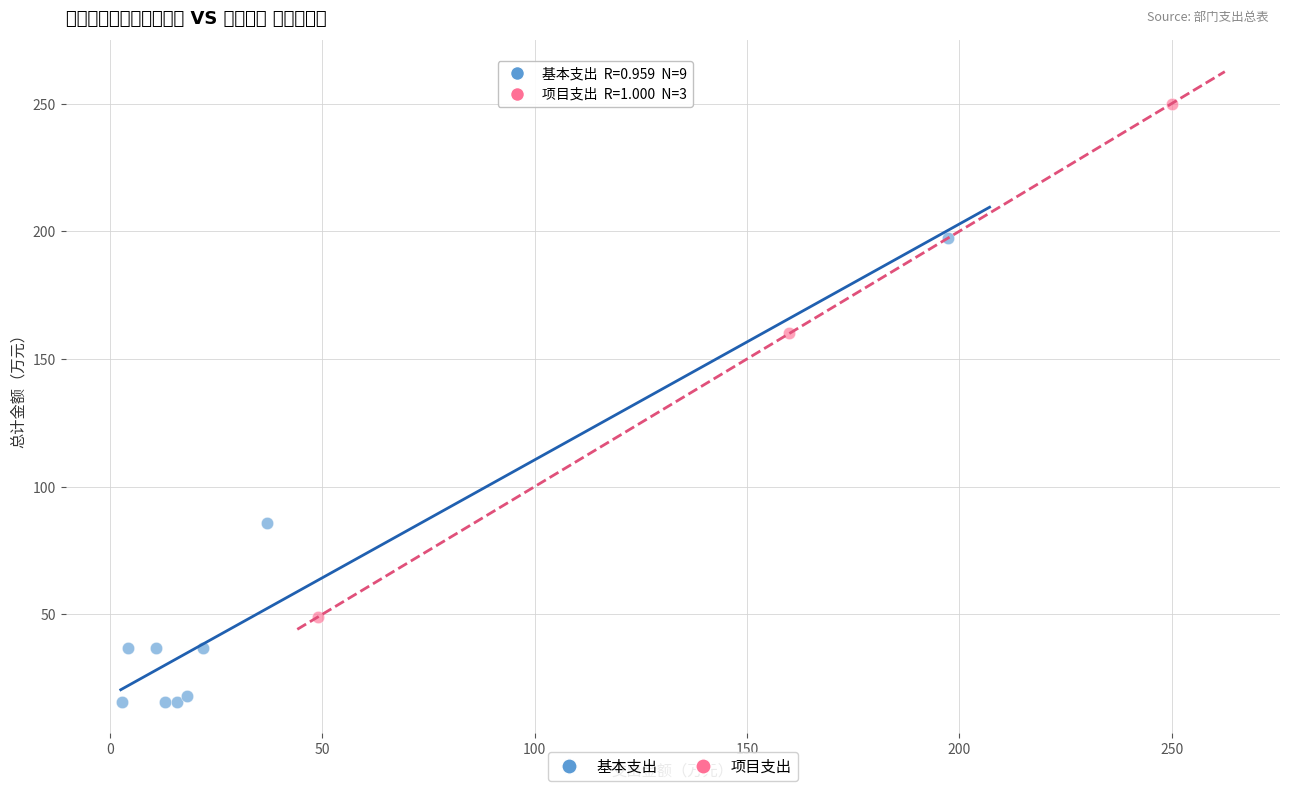

Which series reaches the maximum Y coordinate?

项目支出